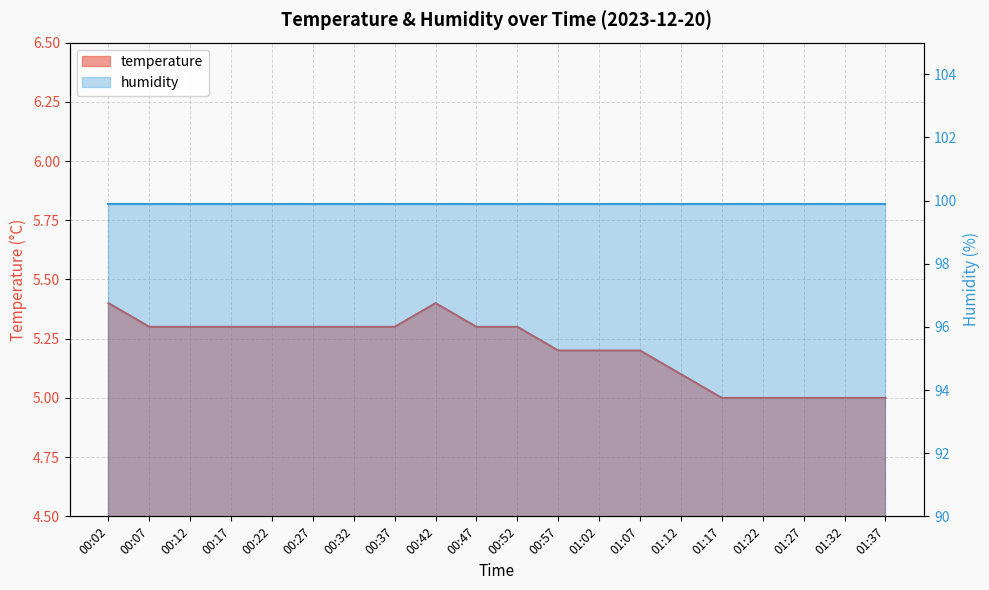

The value at 00:42 is 5.4. True or false?

True